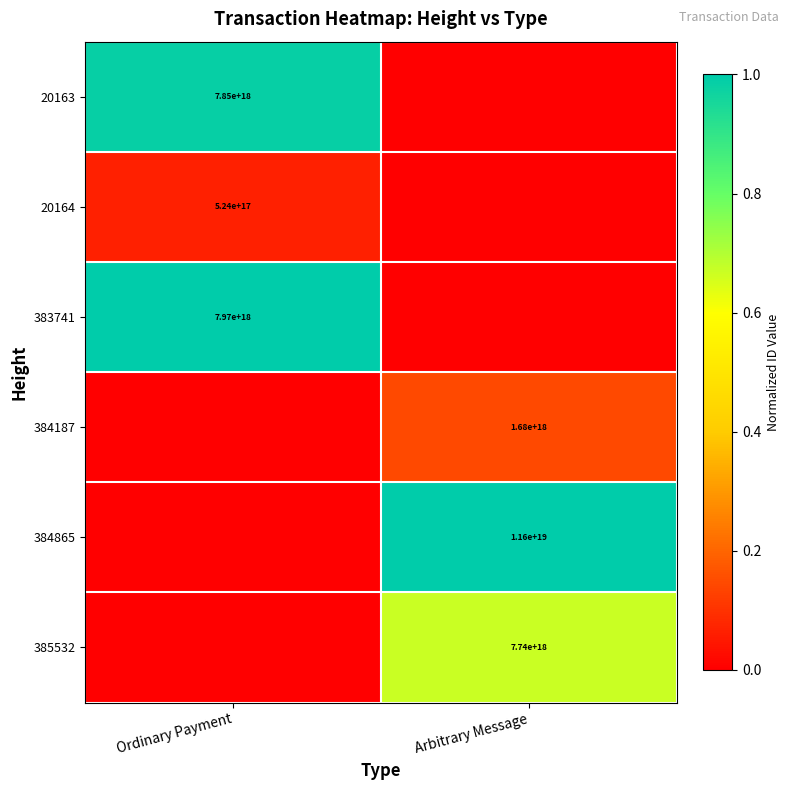

True or false: 383741 has a value of 7970000000000000000 at Ordinary Payment.

True